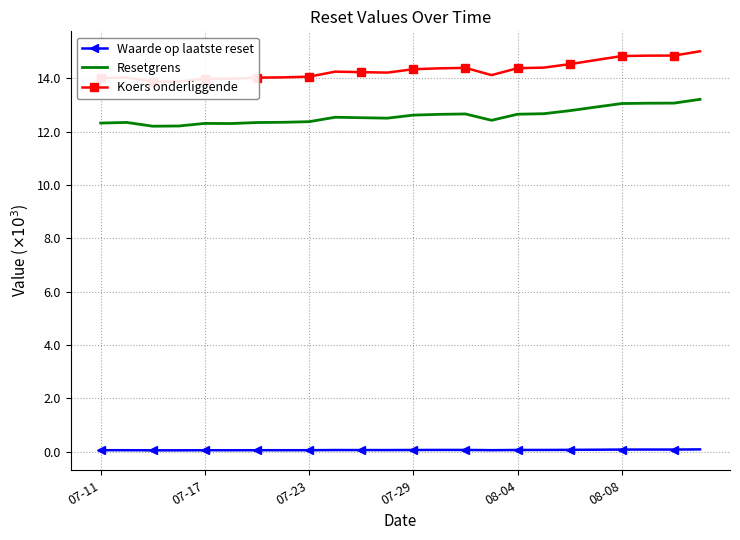

True or false: Koers onderliggende and Resetgrens cross at least once.

False